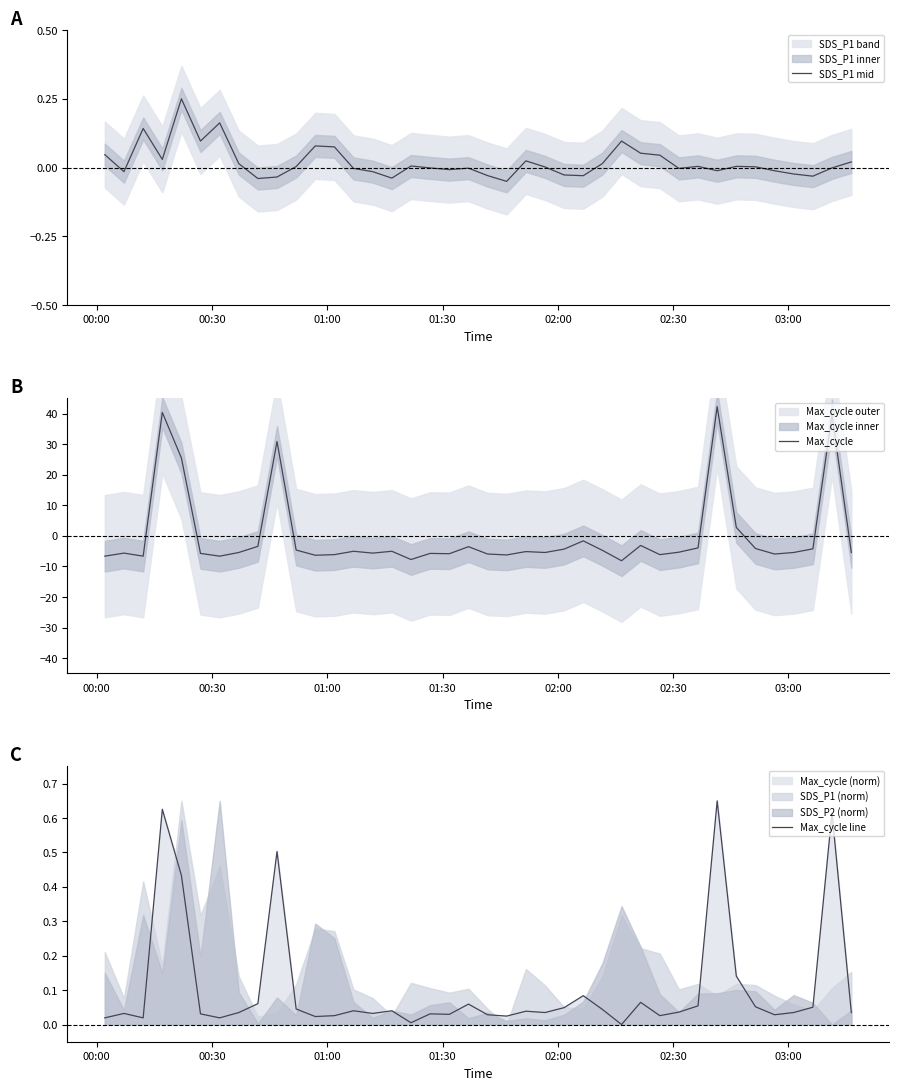

What is the lowest value of the Max_cycle series?

-8.1